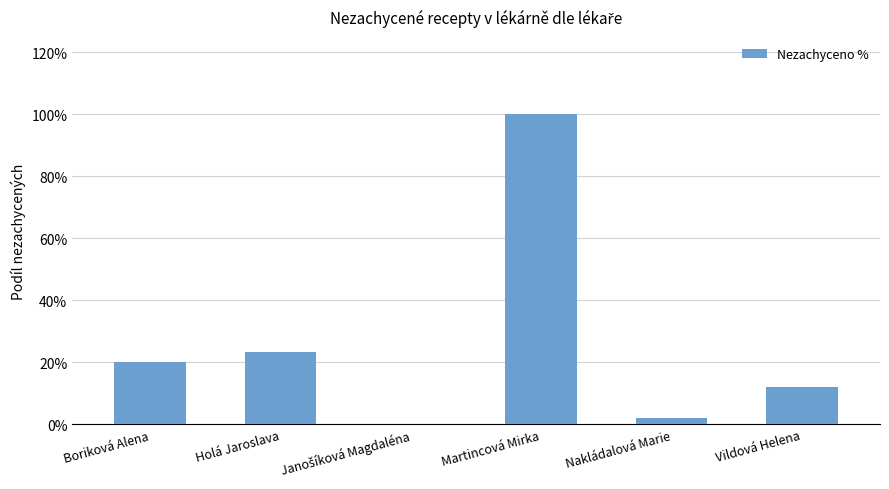

At which category does the chart reach its peak across all series?

Martincová Mirka